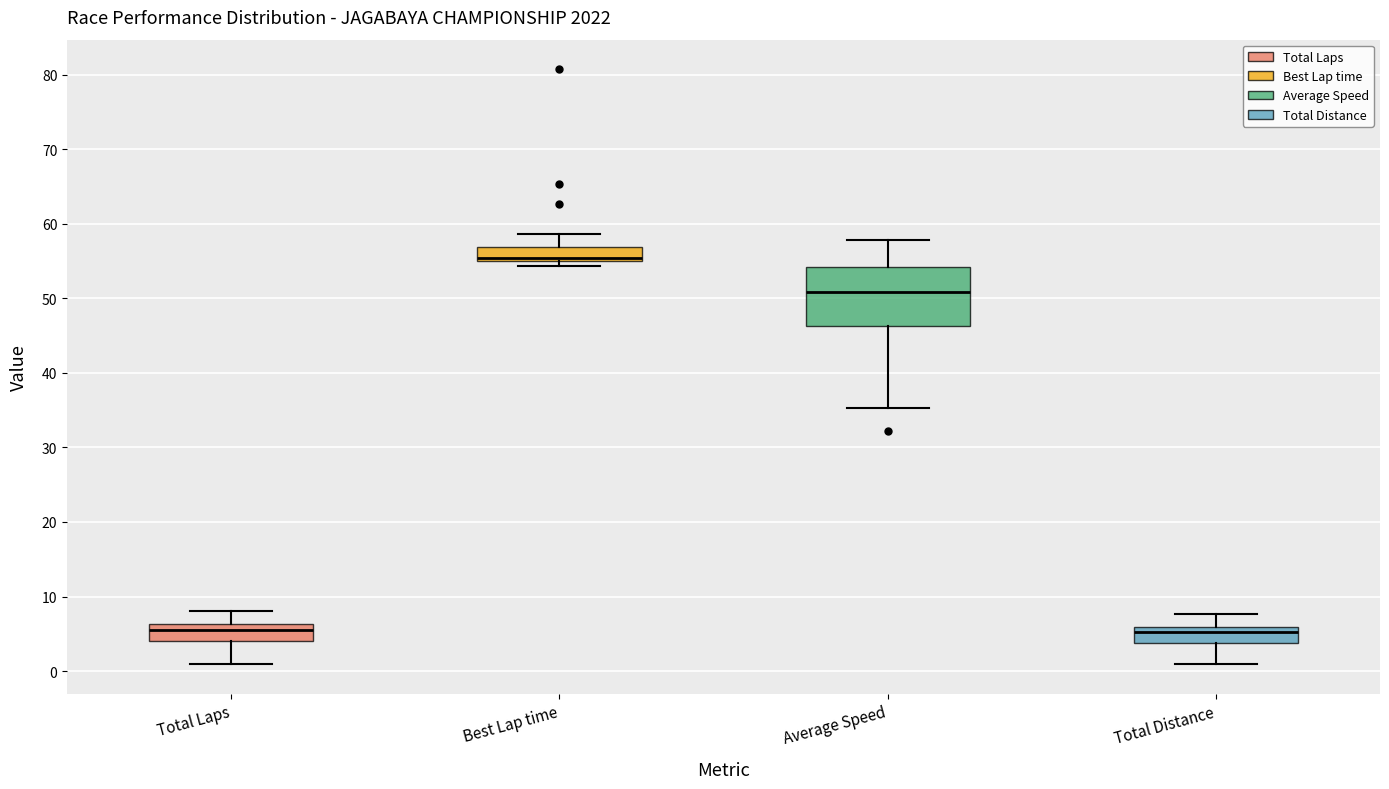

Reading left to right, read every box against the y-axis: the position of its median line, the range the box covers, and the ends of its whiskers. The values are not printed on the chart, so give them approximately, as read against the axis.

Total Laps: median 6 (just below the box's upper edge), box 4 to 6, whiskers 1 to 8
Best Lap time: median 55 (just above the box's lower edge), box 55 to 57, whiskers 54 to 59
Average Speed: median 51, box 46 to 54, whiskers 35 to 58
Total Distance: median 5, box 4 to 6, whiskers 1 to 8